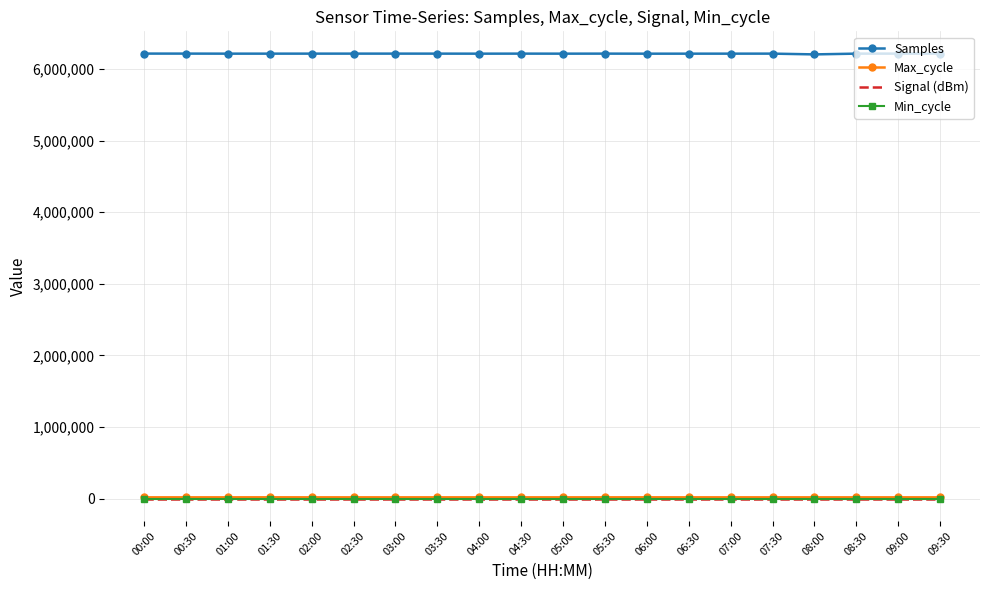

Which series has the largest range (max minus min)?

Samples